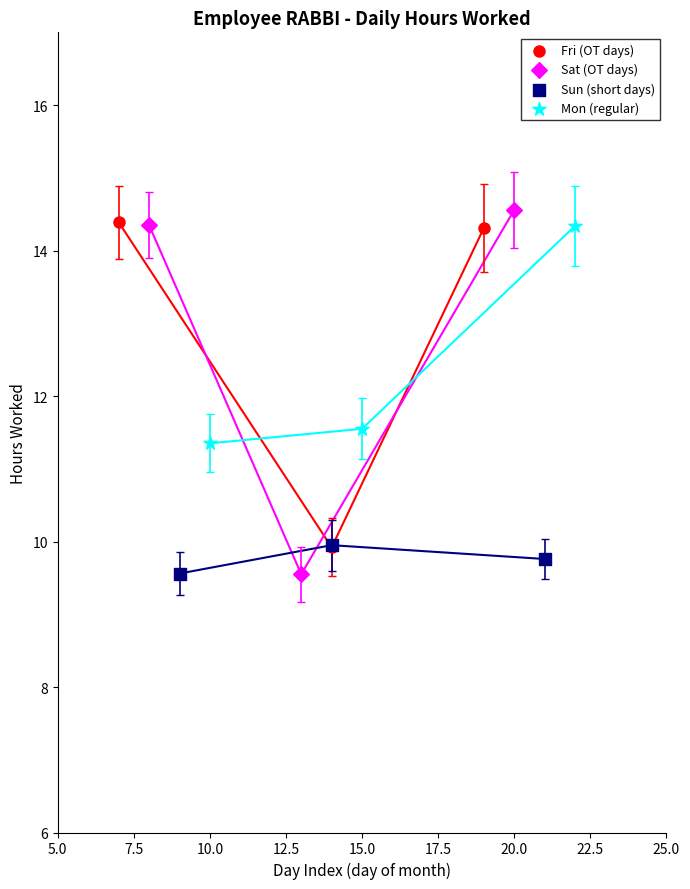

Which series has the largest Y range (max minus min)?

Sat (OT days)